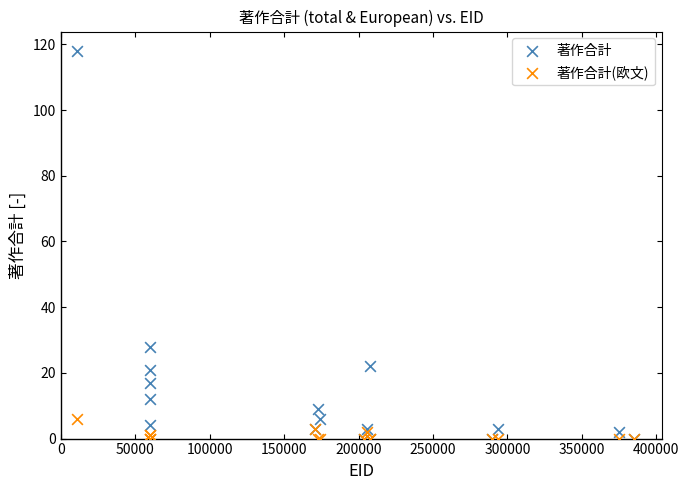

Which series reaches the maximum Y coordinate?

著作合計